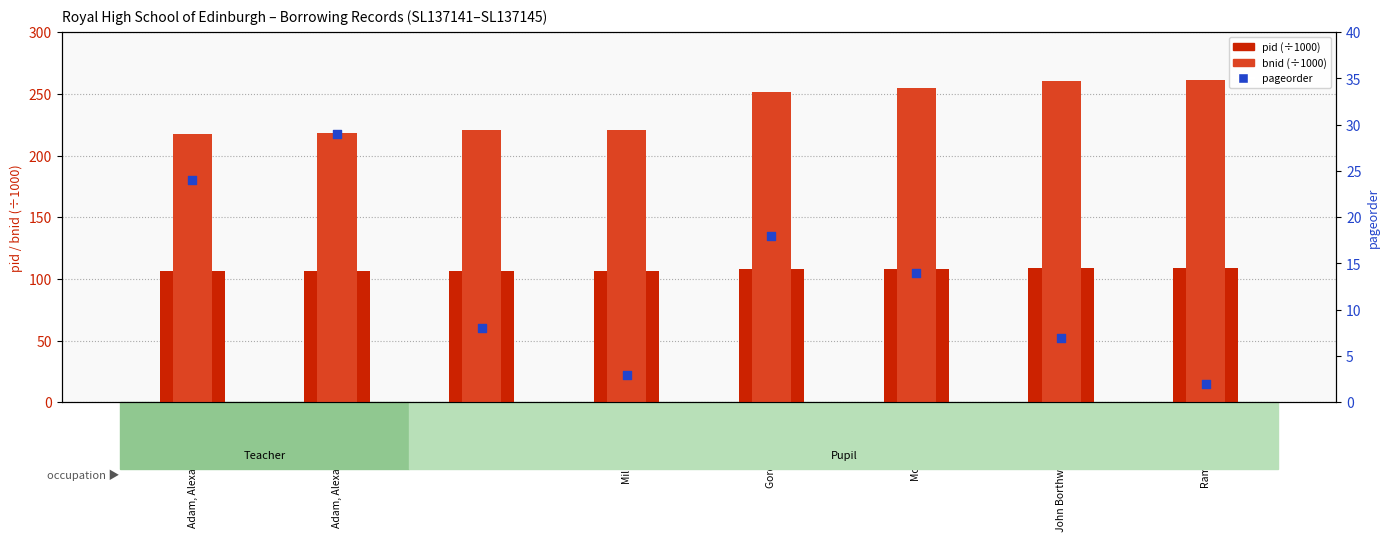

What are all the series names shown in the legend?

pid (×1000), bnid (×1000), pageorder